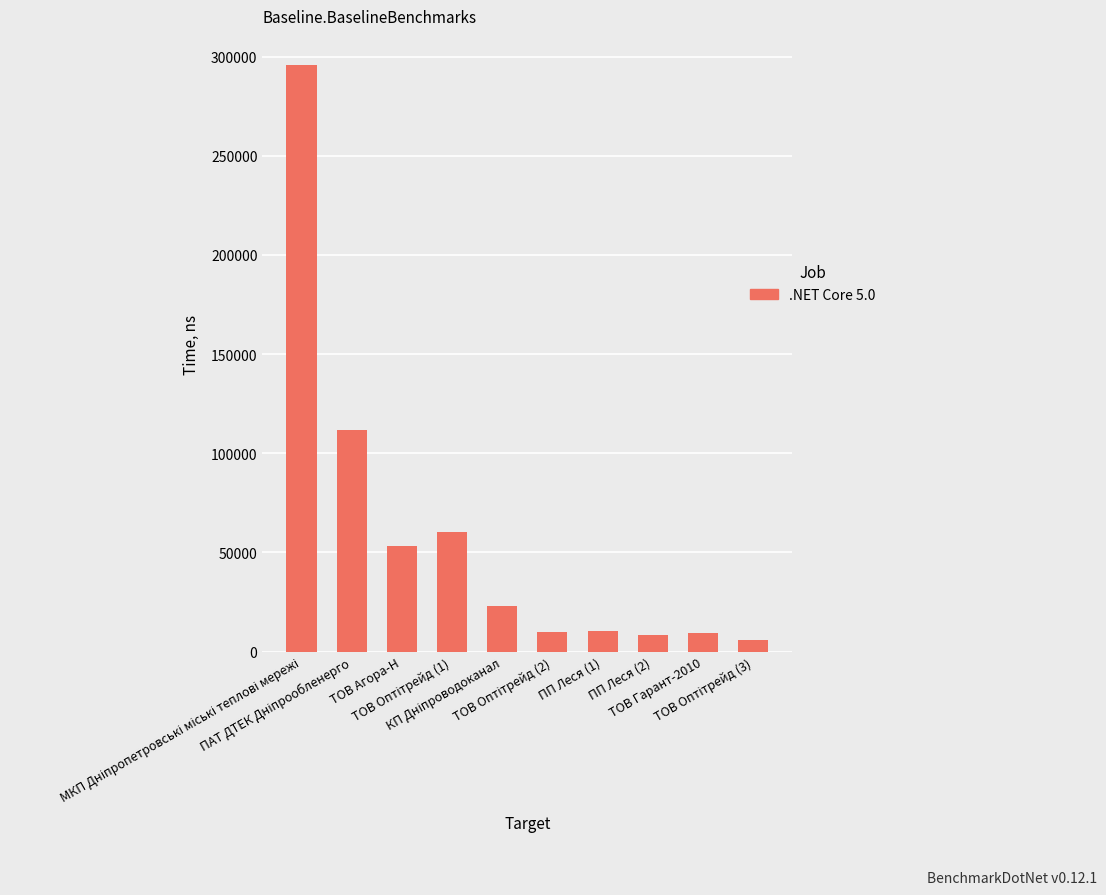

What is the value of the 1st bar from the left?

295638.6